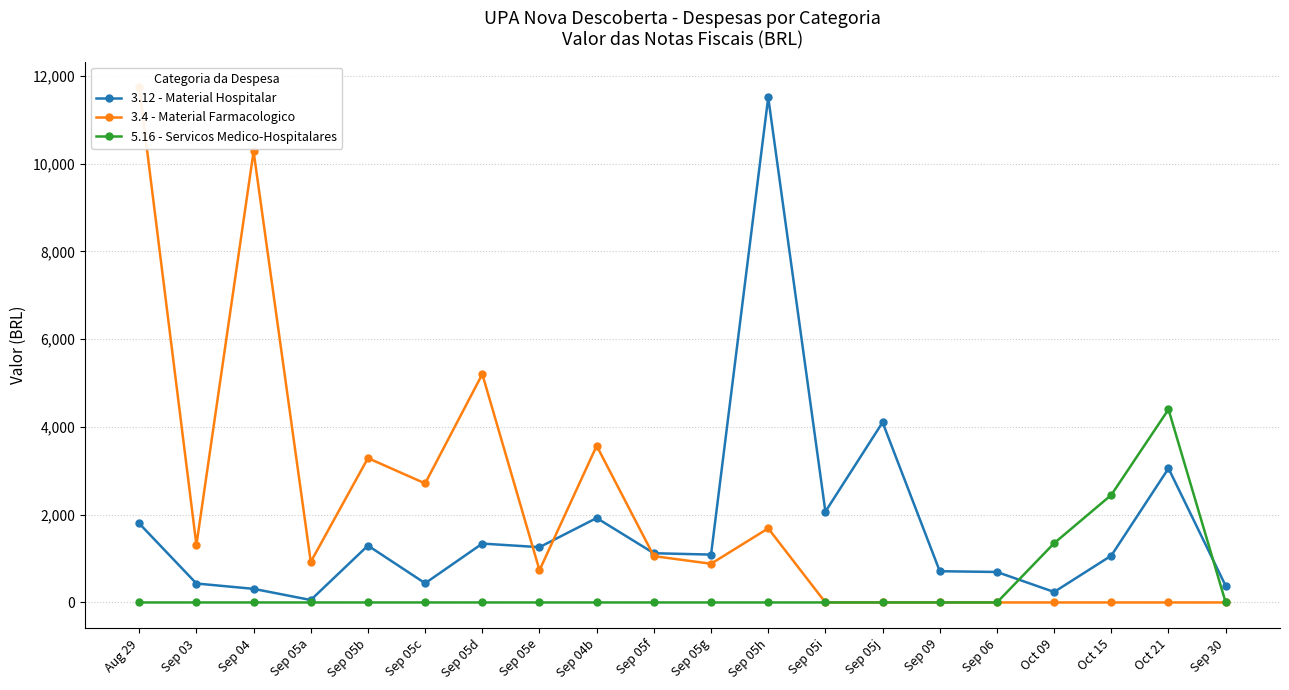

How many data points does each series have?

20